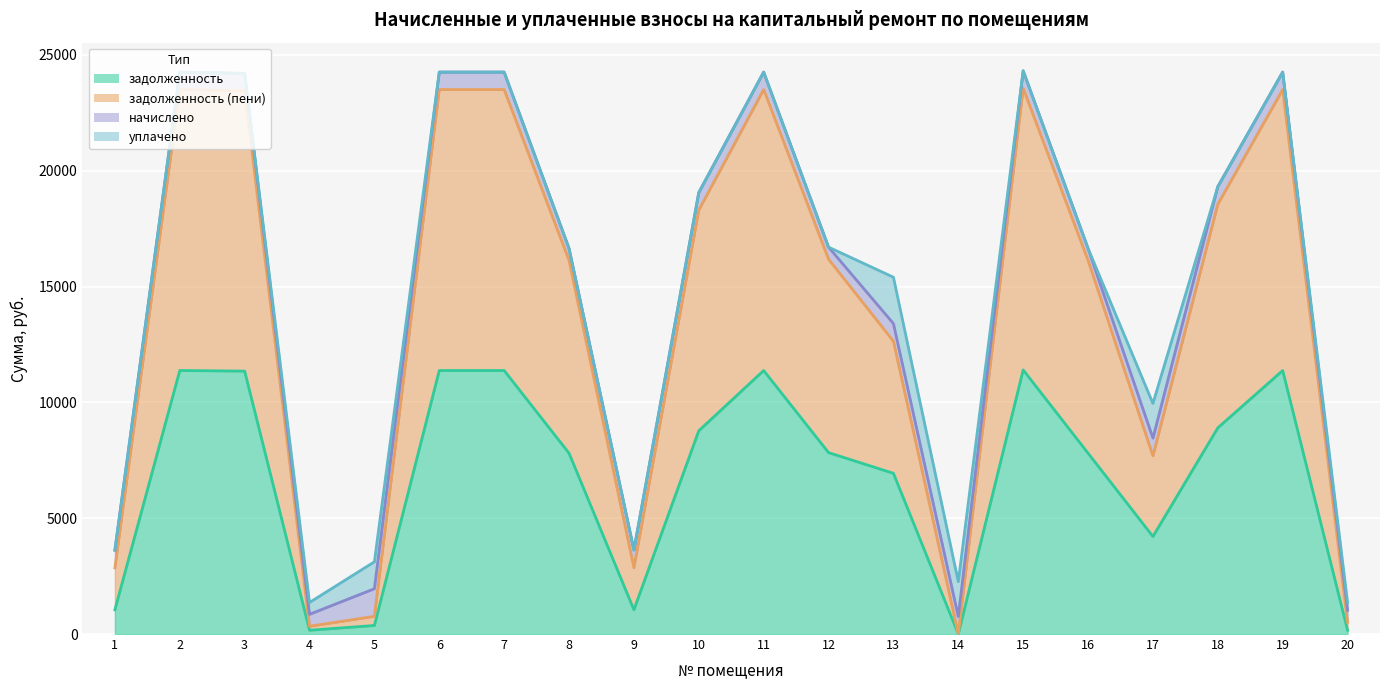

Which label corresponds to the smallest value in the chart?

14